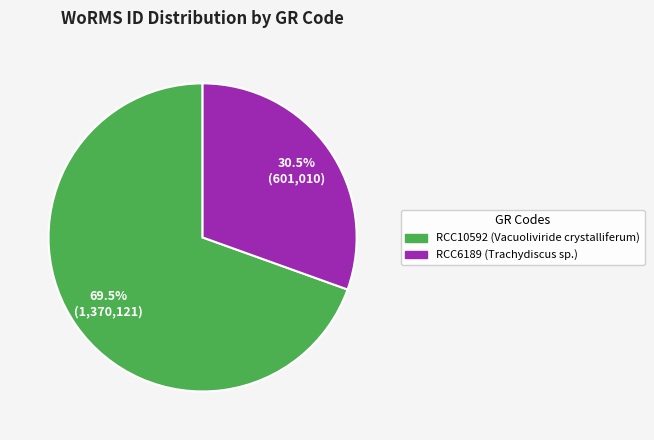

Does any single category account for the majority?

Yes